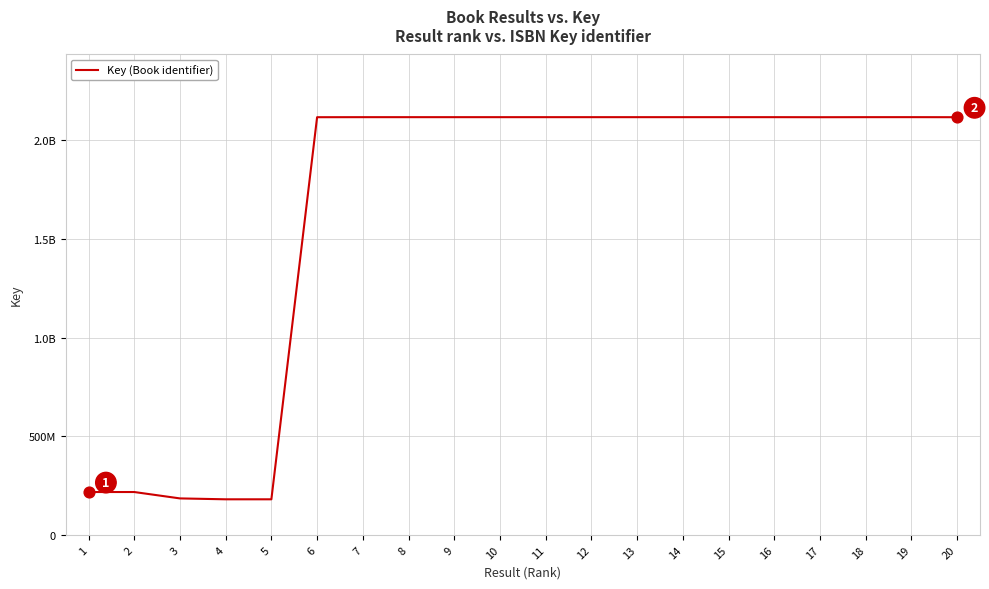

What is the change in value from 11 to 14?

-456